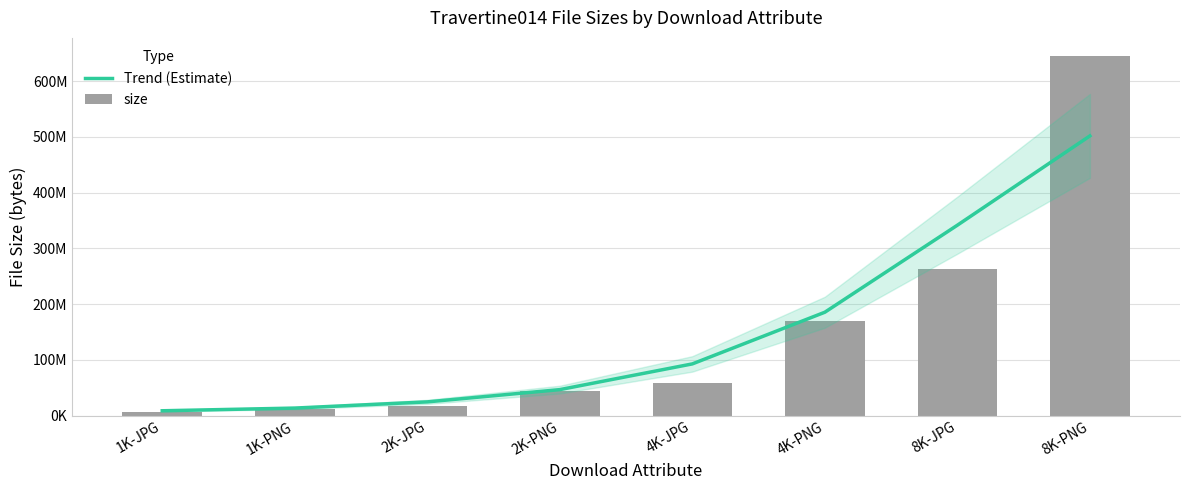

List the series in order of their peak value, lowest first.

Trend (Estimate), size